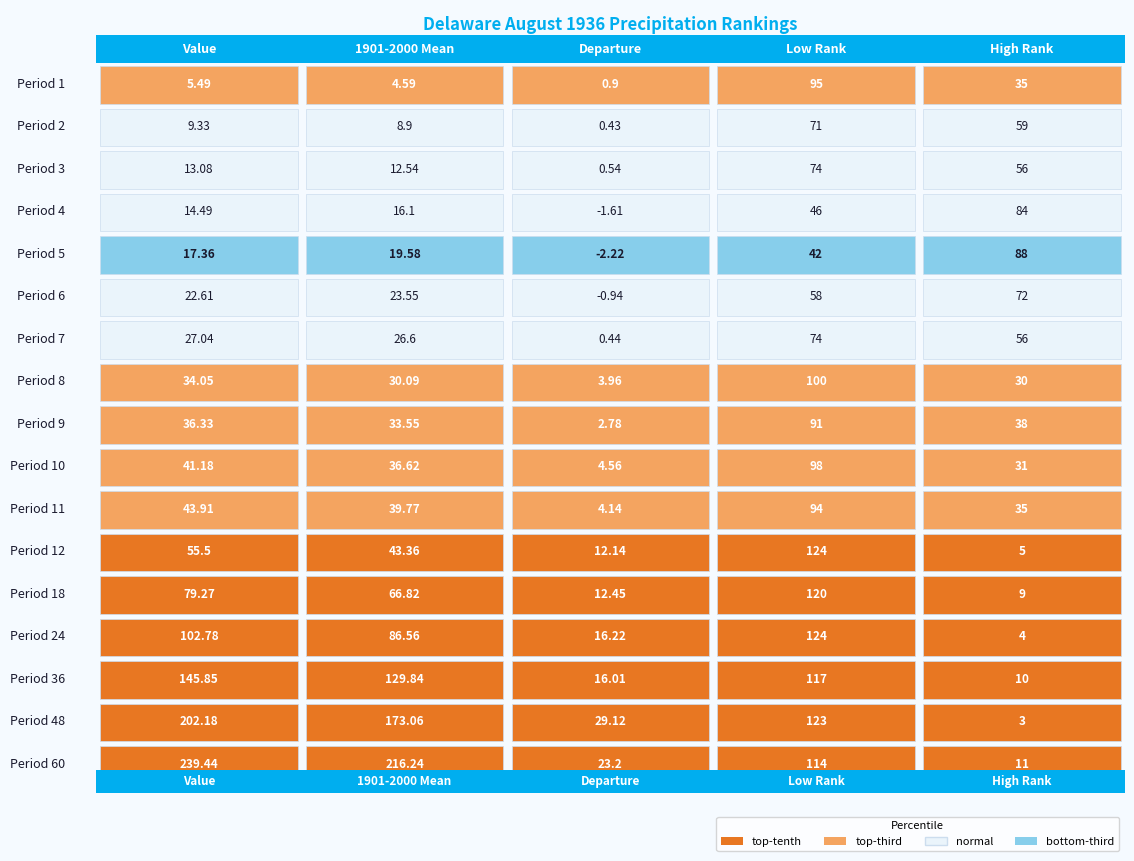

What is the difference between the second highest and second lowest values in the Period 60 series?

193.0